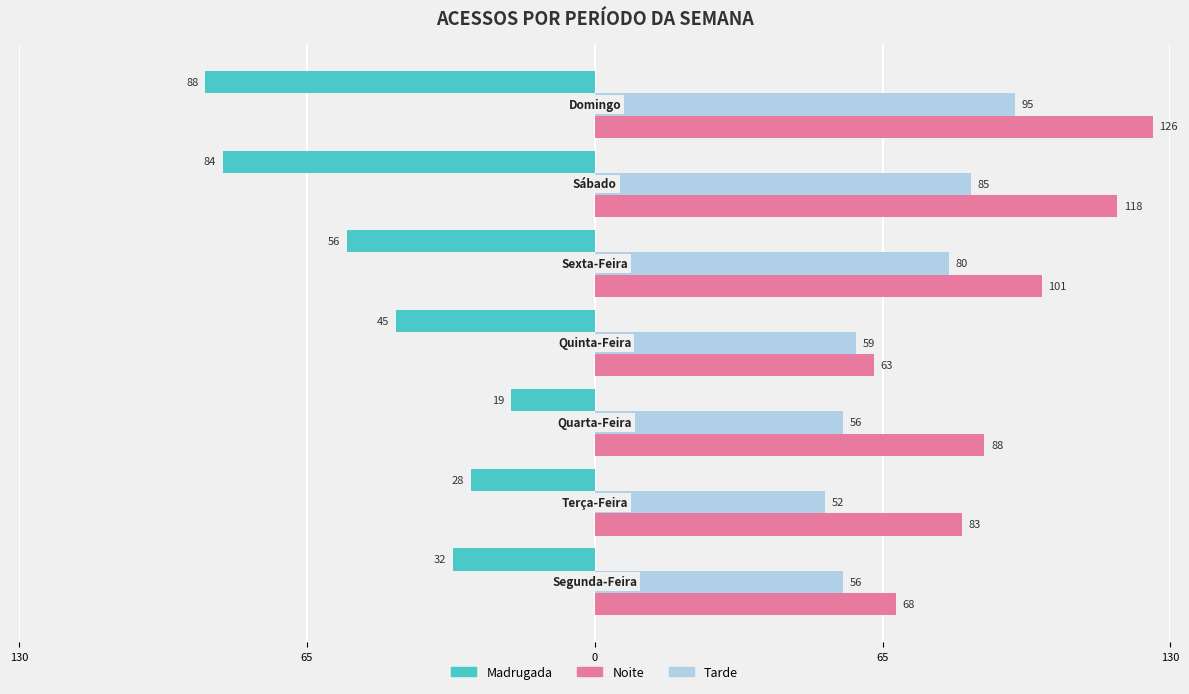

What is the total value across all series at 65?

163